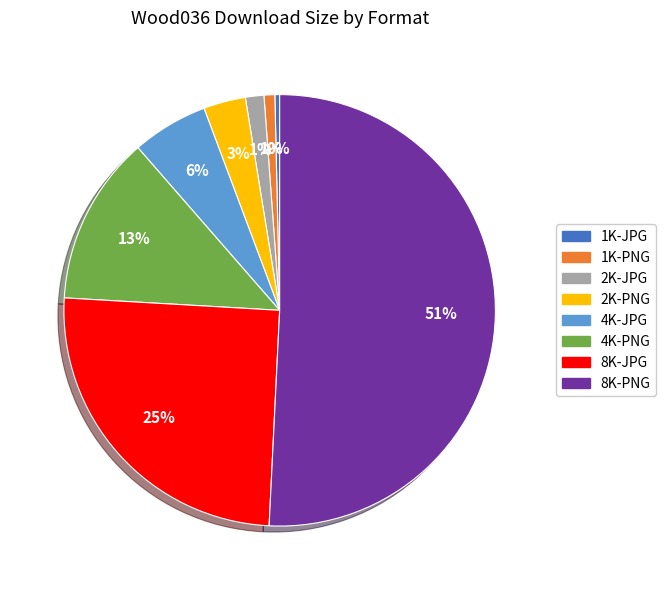

Do 1K-JPG and 8K-PNG together represent more than half of the pie?

Yes